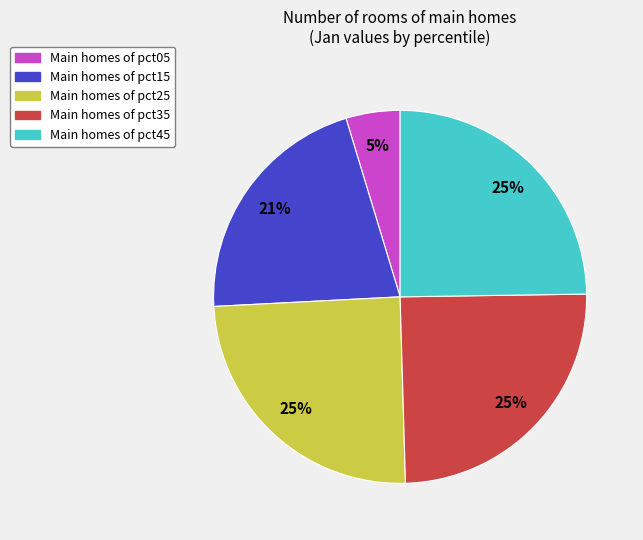

Does any single category account for the majority?

No